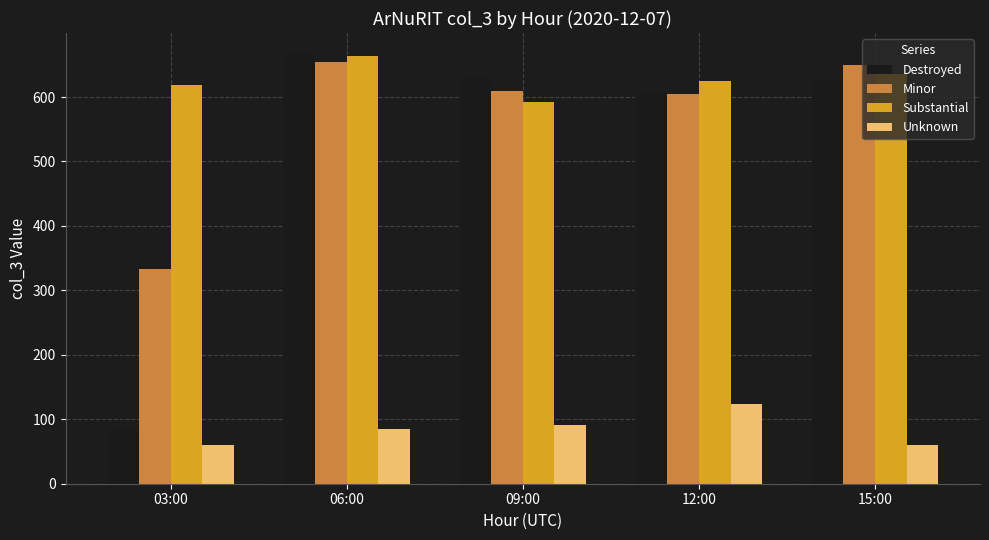

Reading left to right, extract all data points from this chart.

Destroyed: 03:00=85	06:00=666	09:00=630	12:00=606	15:00=626
Minor: 03:00=333	06:00=655	09:00=610	12:00=604	15:00=649
Substantial: 03:00=618	06:00=664	09:00=592	12:00=625	15:00=635
Unknown: 03:00=60	06:00=85	09:00=91	12:00=124	15:00=60